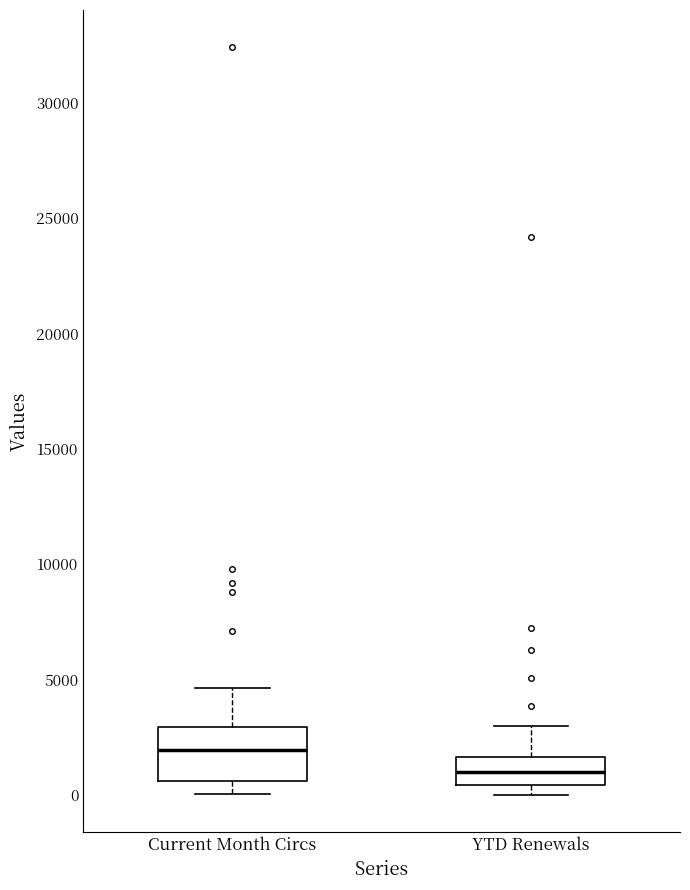

Where is the lower edge of the box for YTD Renewals on the y-axis? The values are not printed on the chart, so give them approximately, as read against the axis.

500